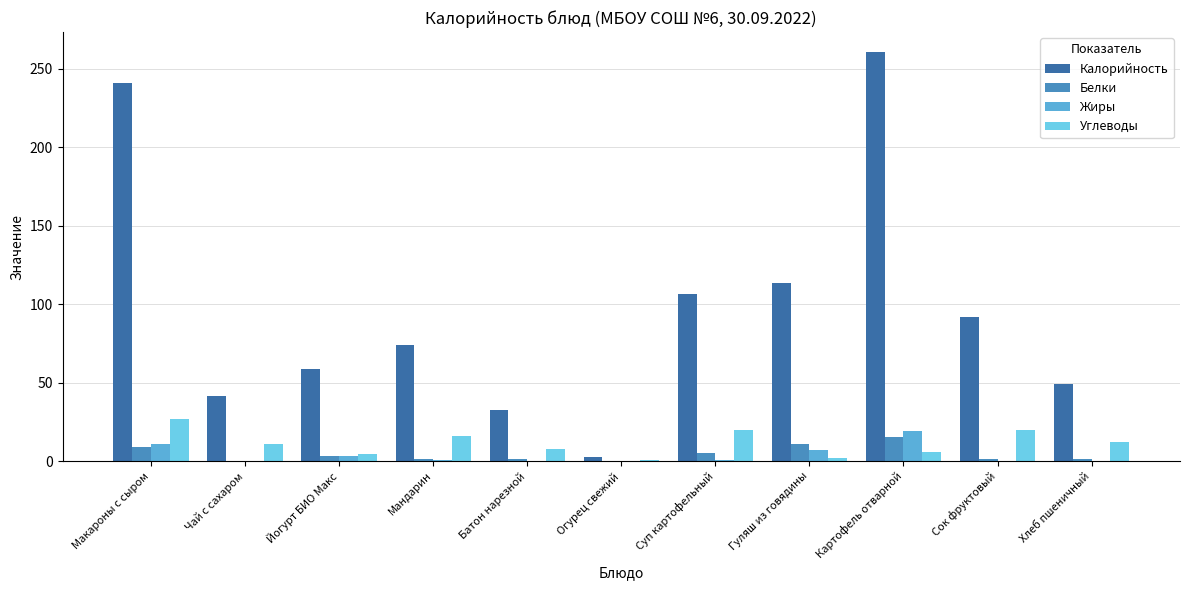

How many values in the Углеводы series exceed 10?

6